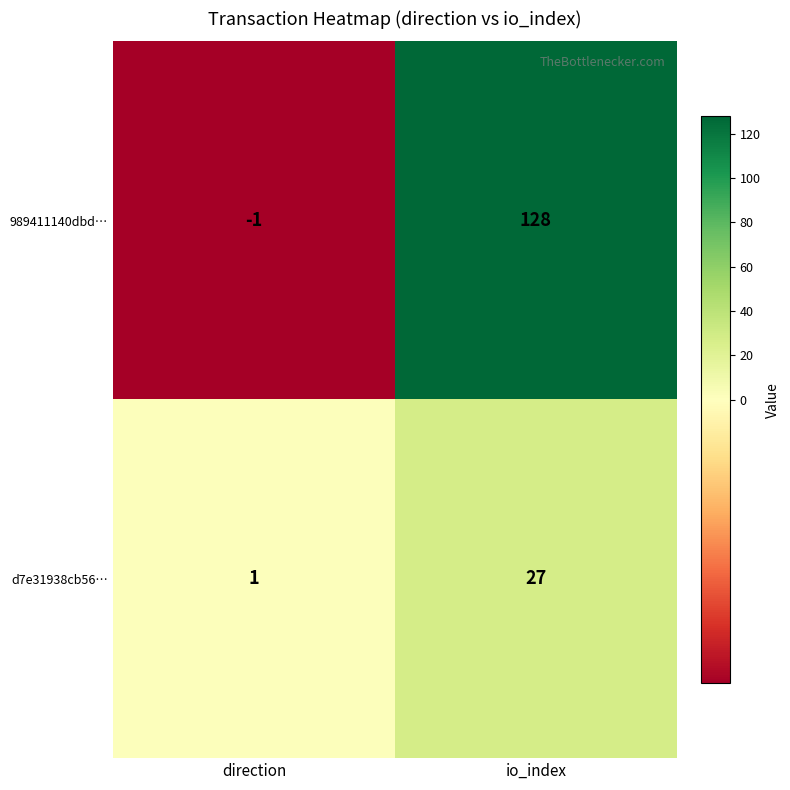

The 989411140dbd… series shows 128 at io_index. True or false?

True